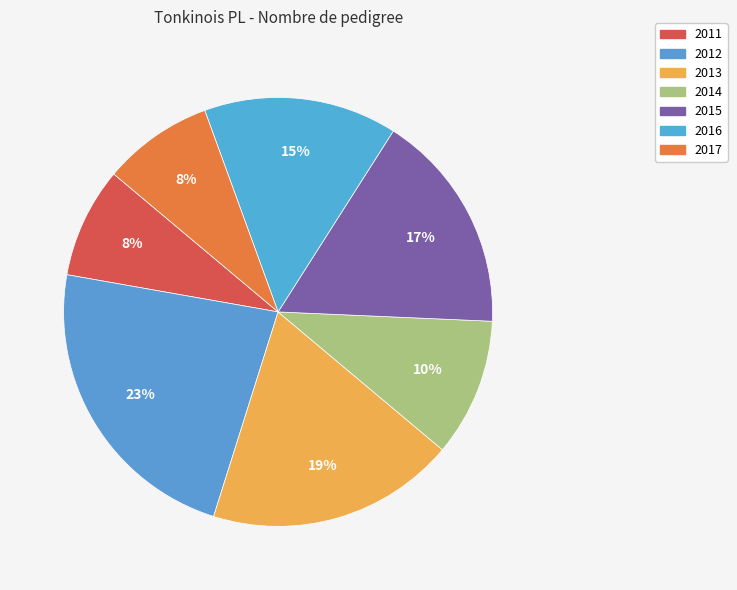

How many segments does this pie chart have?

7